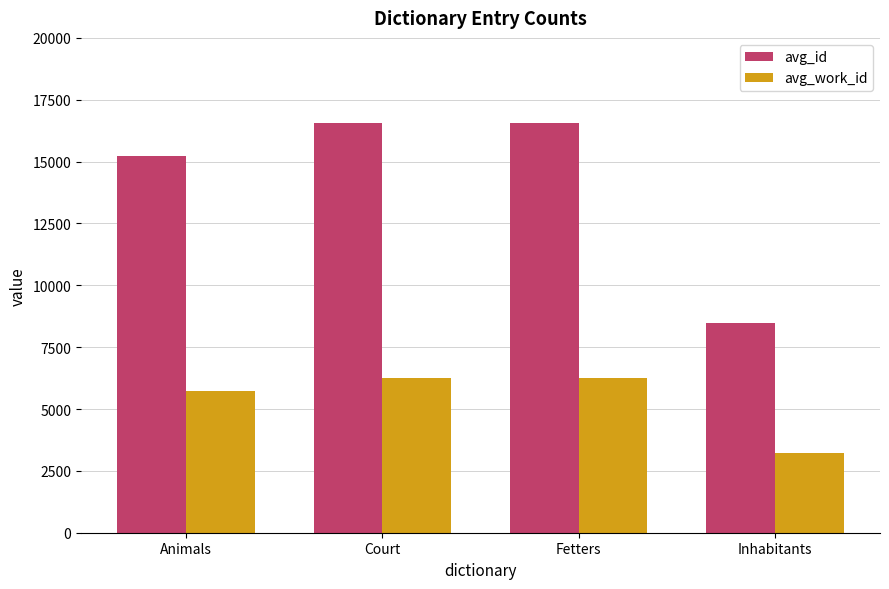

What are all the series names shown in the legend?

avg_id, avg_work_id